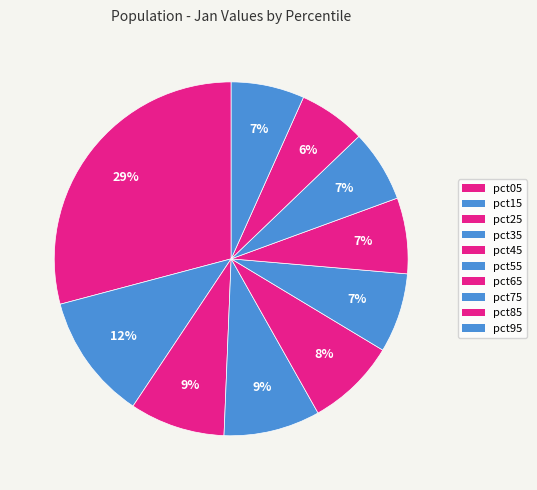

Between pct15 and pct65, which is larger?

pct15